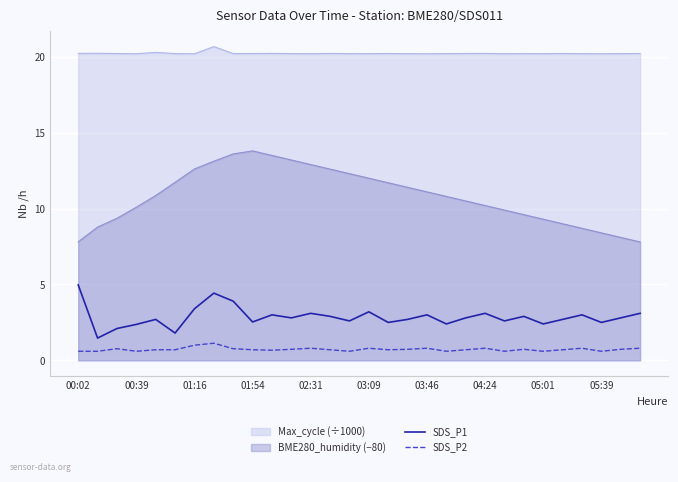

Which series has the widest spread of values?

BME280_humidity (−80)